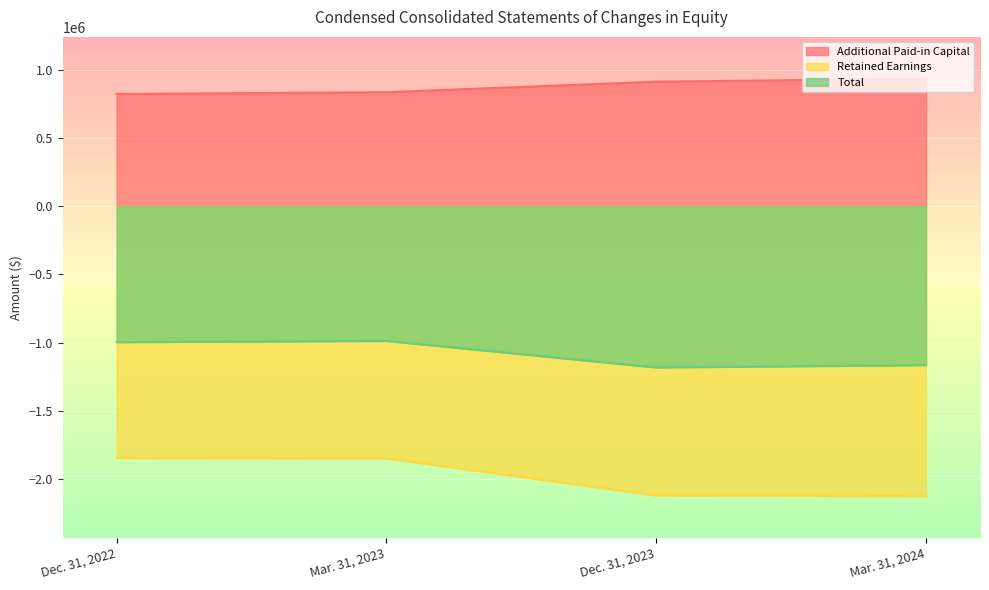

True or false: Total has a value of -329767 at Mar. 31, 2023.

False